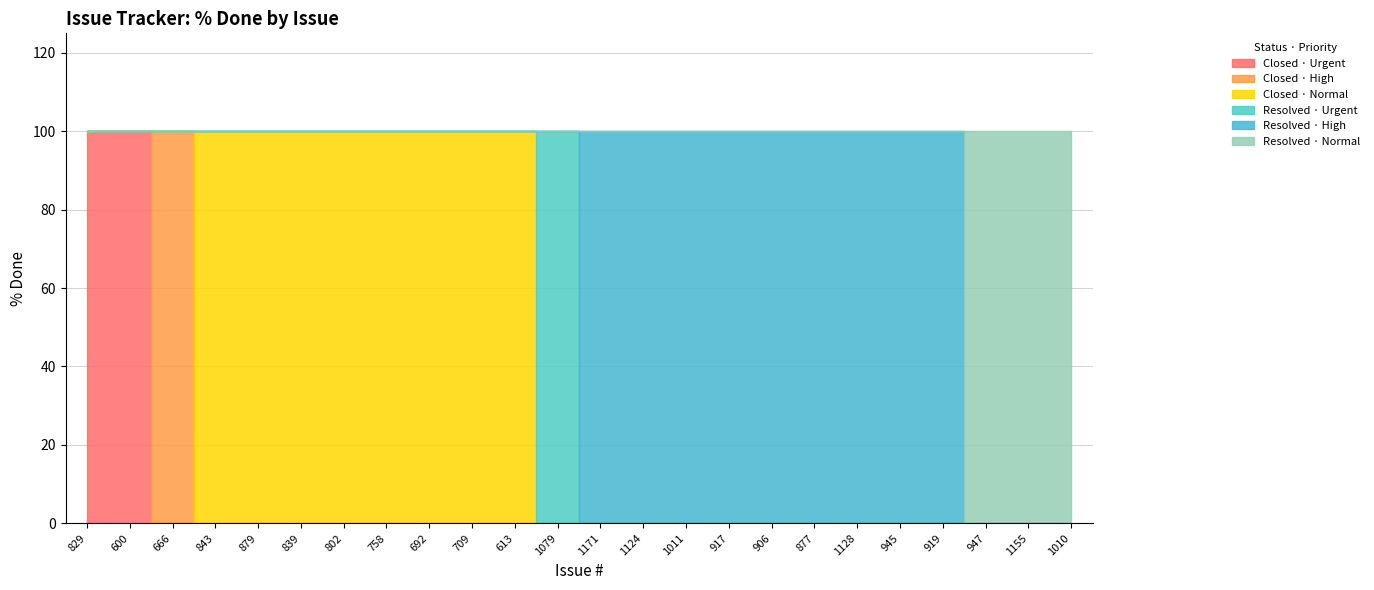

At which category is the sum across all series the highest?

829